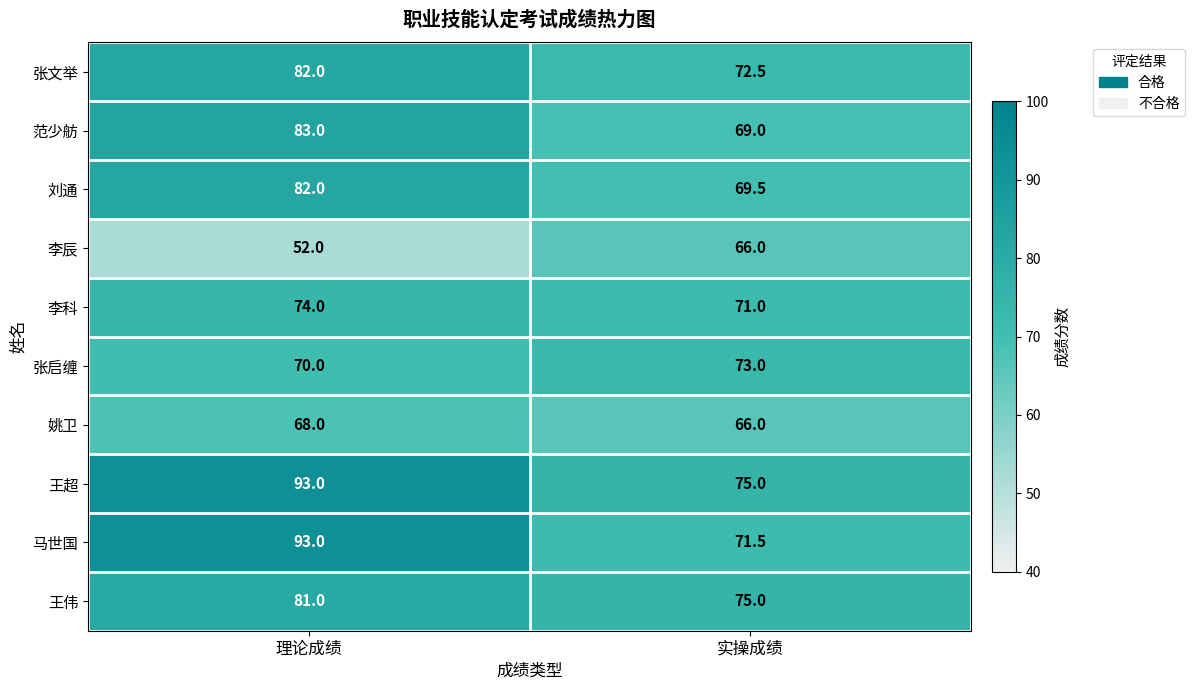

Reading right to left, transcribe all the data shown in this chart.

张文举: 72.5	82.0
范少舫: 69.0	83.0
刘通: 69.5	82.0
李辰: 66.0	52.0
李科: 71.0	74.0
张启缠: 73.0	70.0
姚卫: 66.0	68.0
王超: 75.0	93.0
马世国: 71.5	93.0
王伟: 75.0	81.0